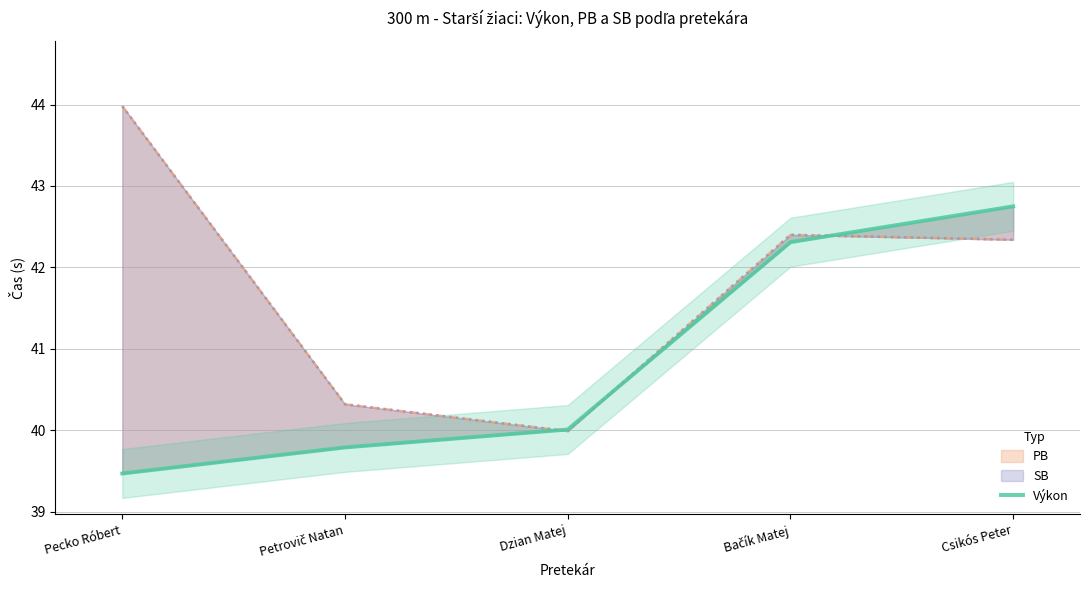

What is the ratio of the value at Pecko Róbert to the value at Bačík Matej?

0.9